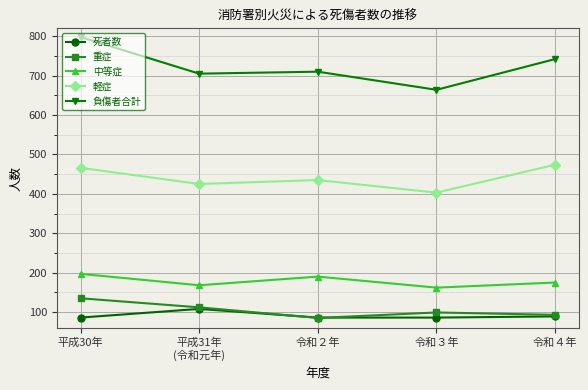

True or false: 重症 has more than 2 interior local peaks.

False